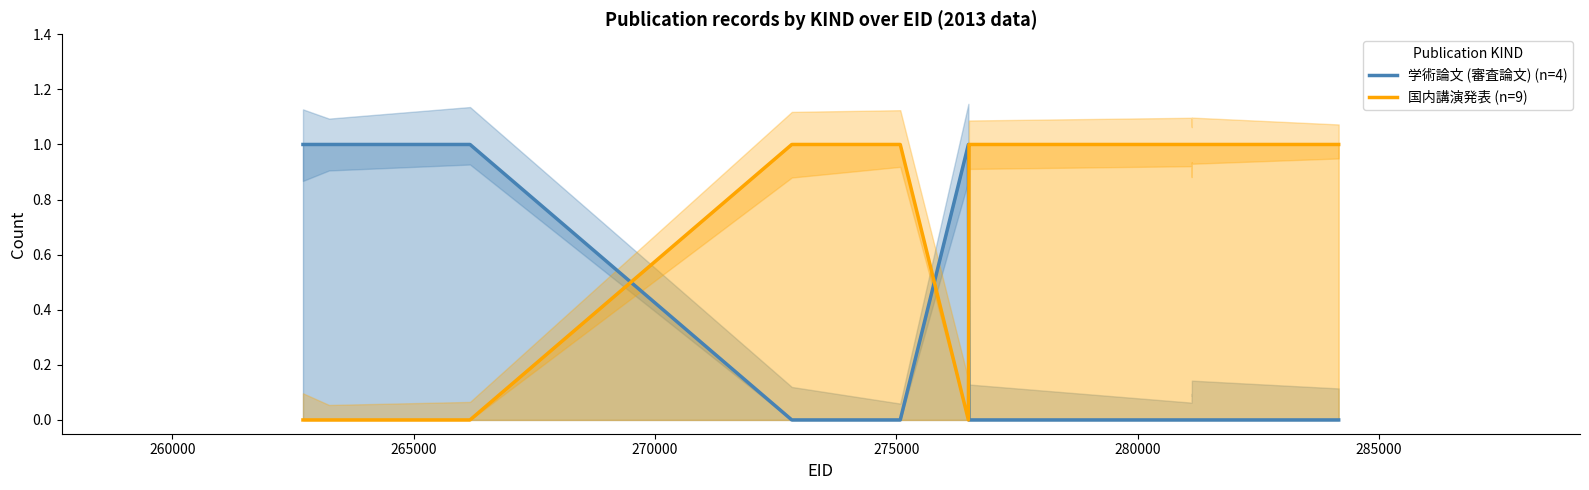

After their last crossing, which series has the higher values: 国内講演発表 (n=9) or 学術論文 (審査論文) (n=4)?

国内講演発表 (n=9)